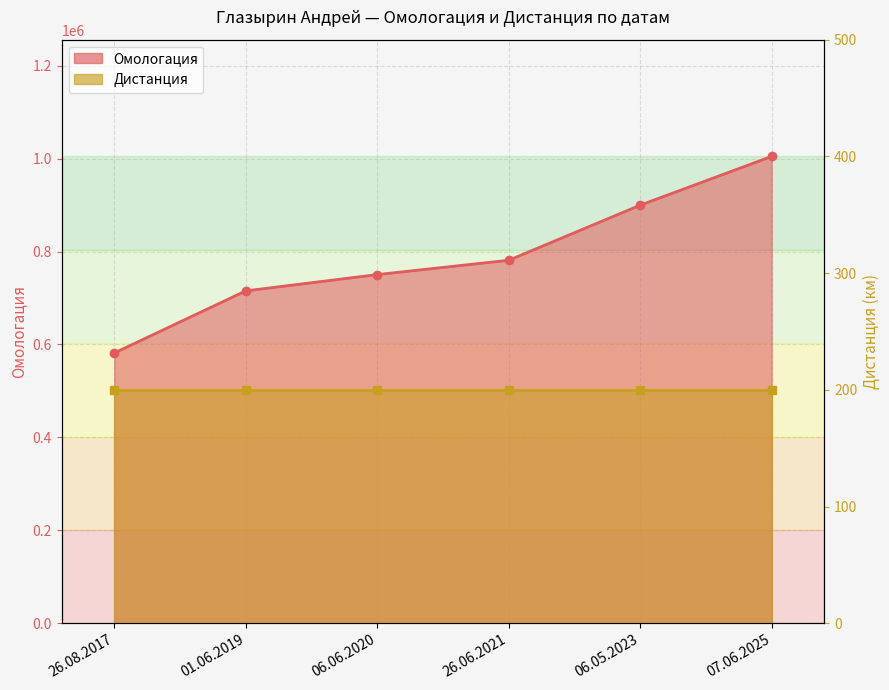

Between 06.06.2020 and 26.08.2017, which is larger?

06.06.2020